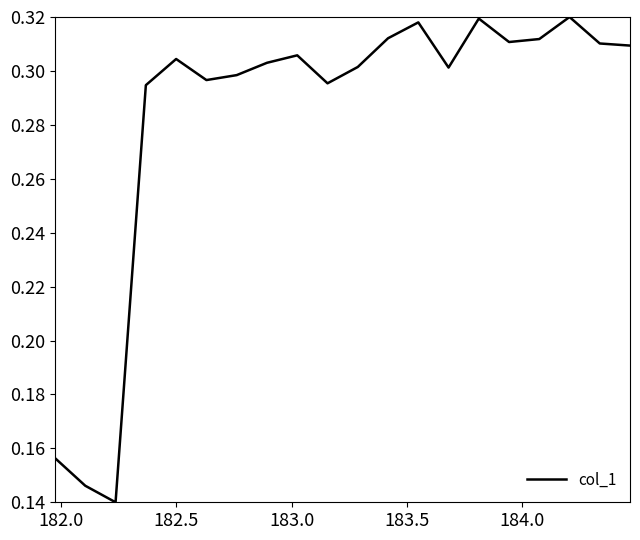

What is the maximum value shown in the chart?

0.3